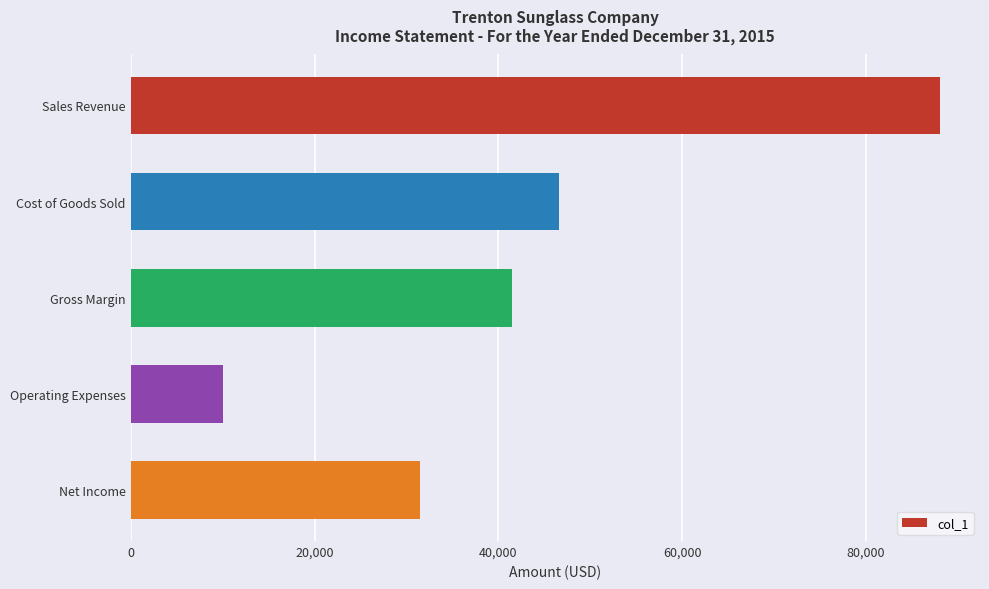

Does the chart contain stacked bars?

No